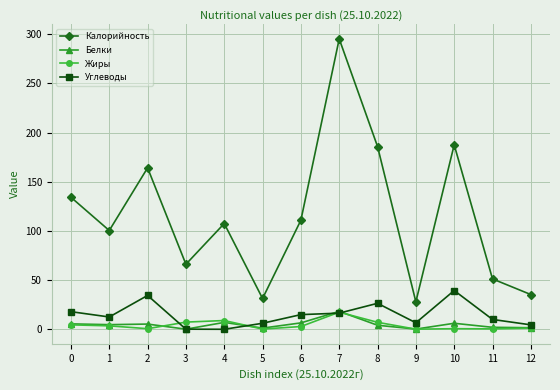

What is the average value of the Калорийность series?

115.2